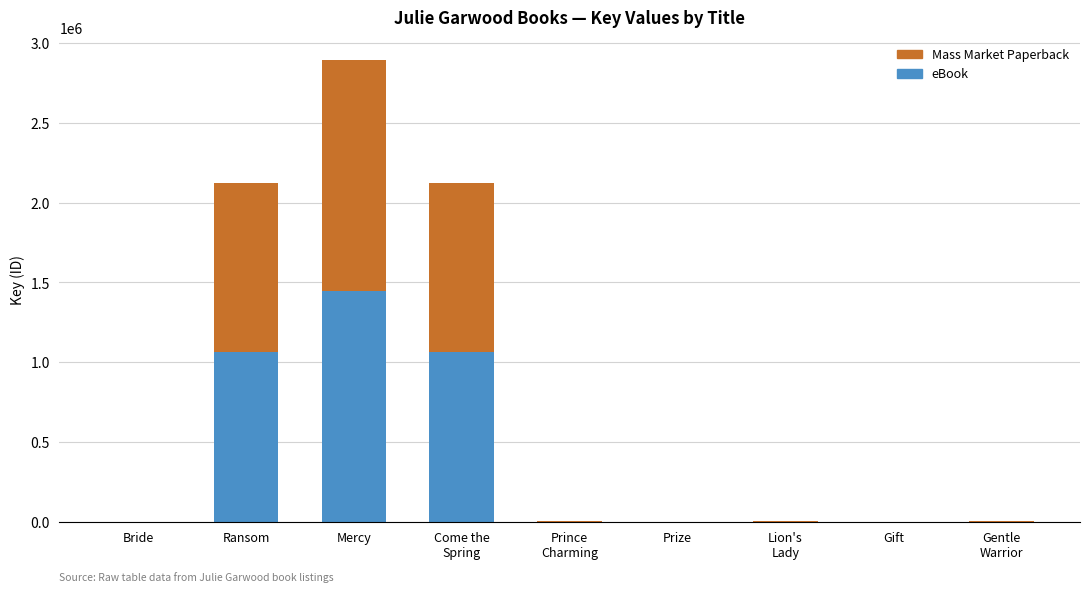

The value of eBook at Mercy is 1445928. True or false?

True